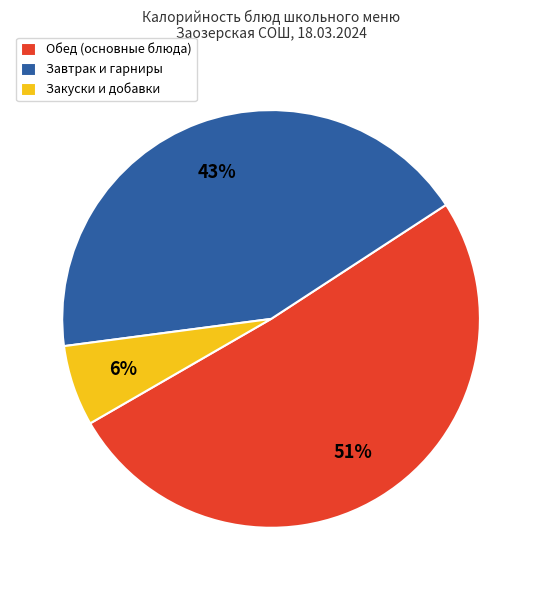

Does Закуски и добавки represent more than half of the total?

No